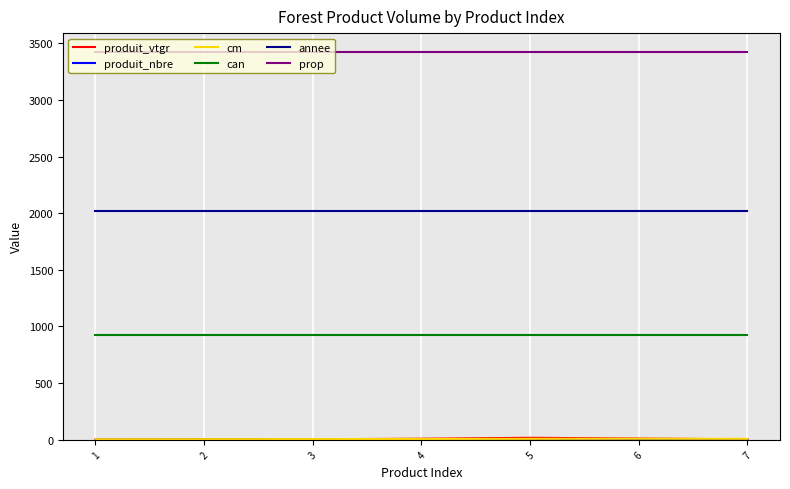

Which series has the largest total across all categories?

prop